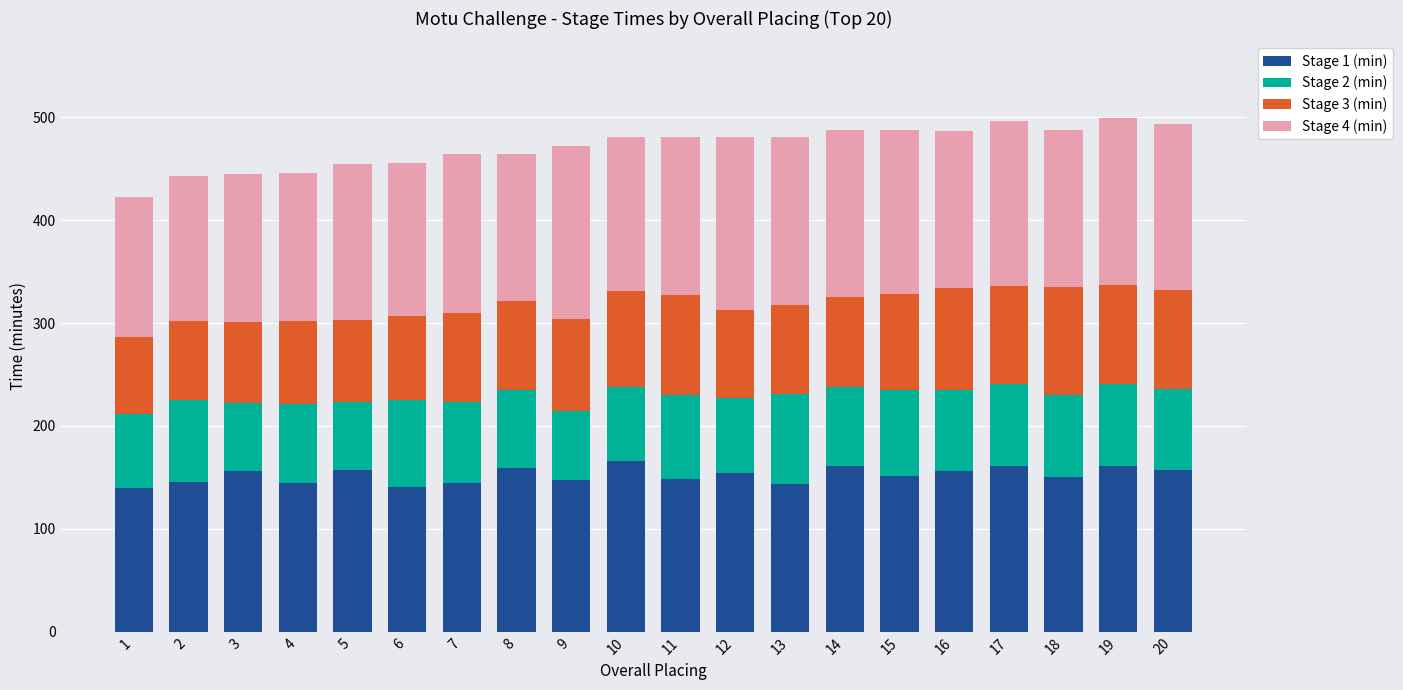

What is the lowest value of the Stage 1 (min) series?

140